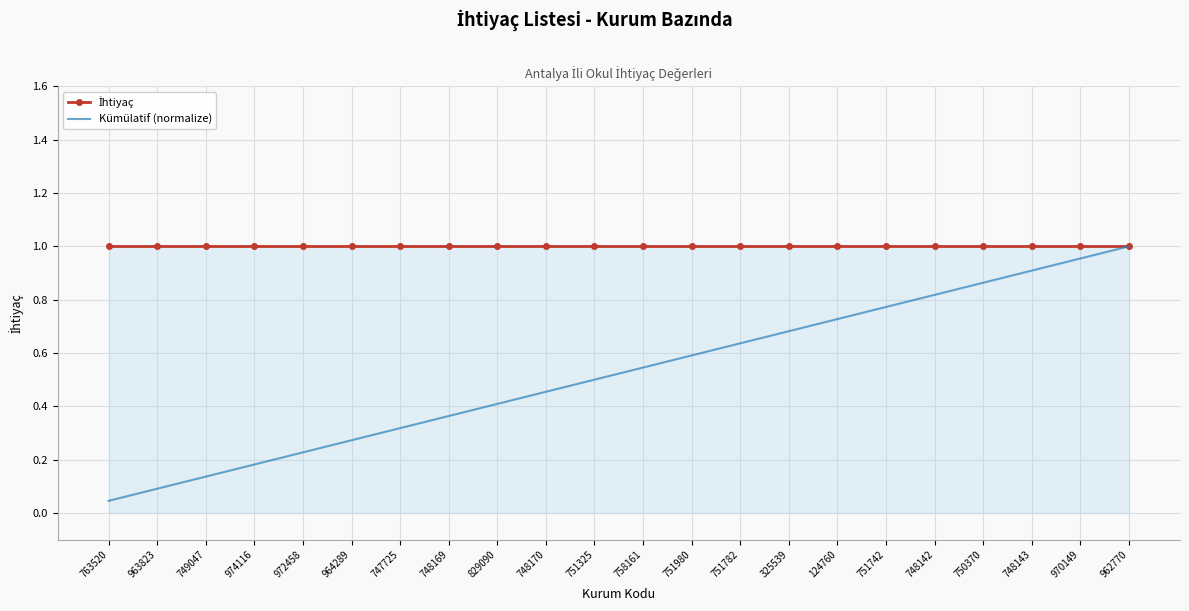

True or false: Kümülatif (normalize) has a value of 0.5 at 758161.

True